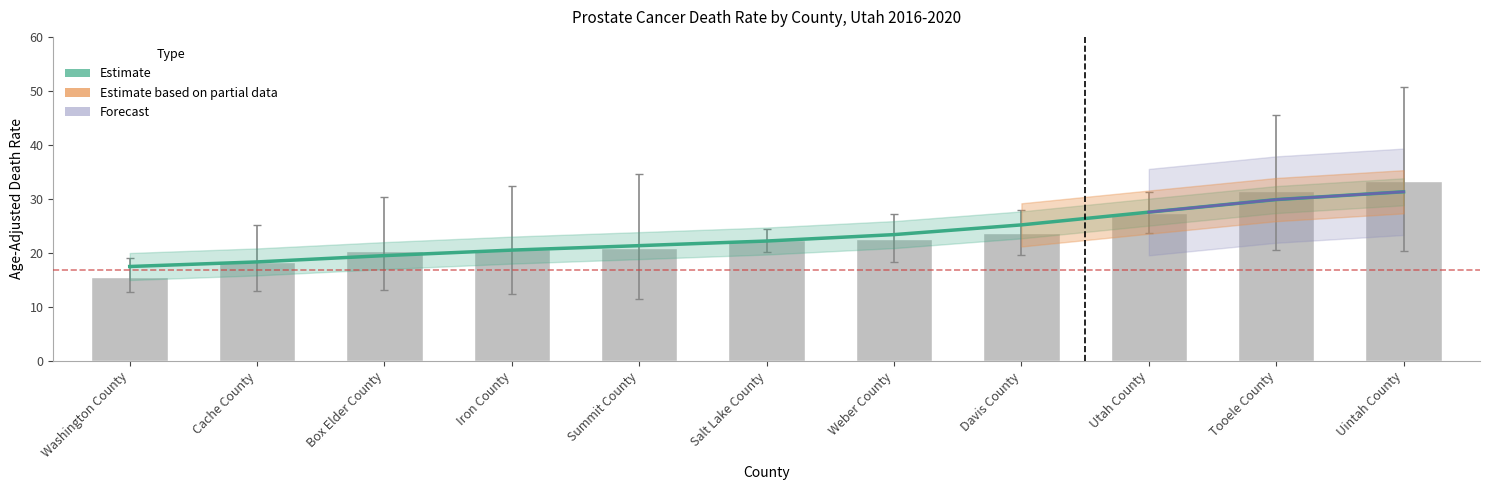

Read the Age-Adjusted Death Rate value at Box Elder County.

20.4